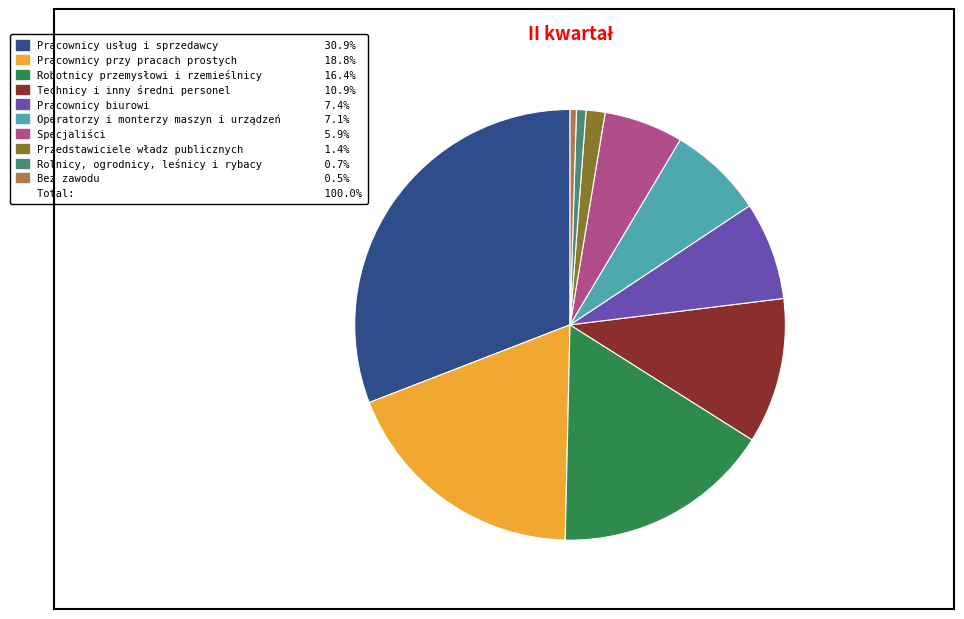

Is there any slice that represents more than half of the pie?

No